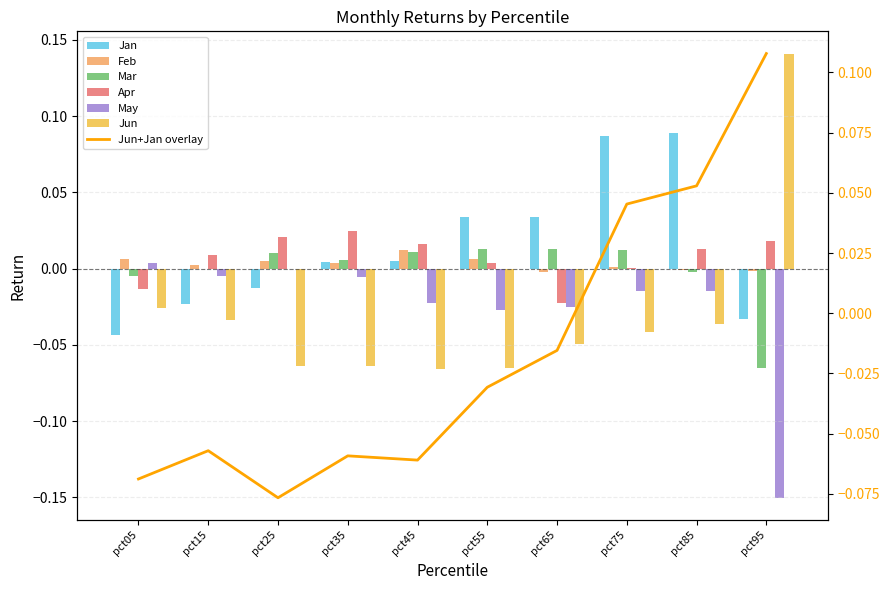

Which category has the highest value in the Feb series?

pct45